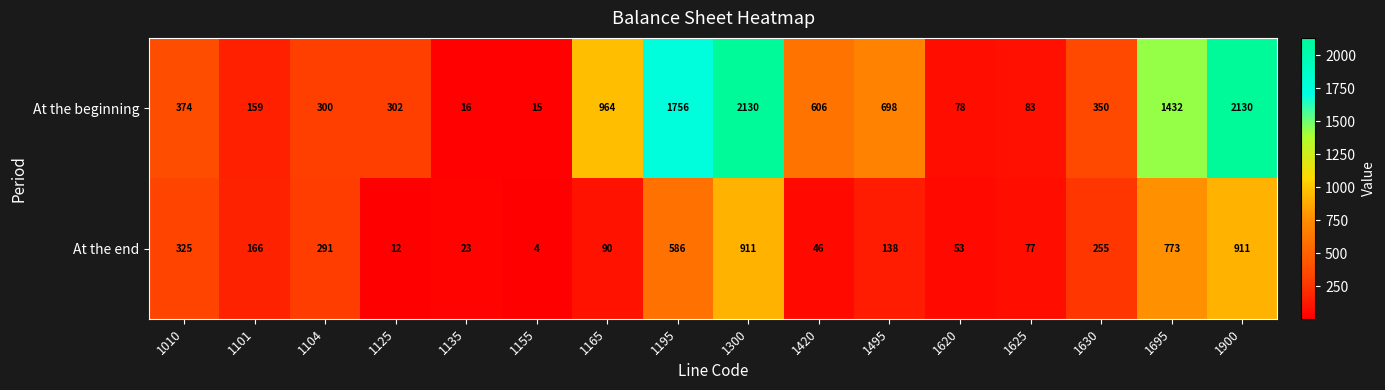

At which label does At the beginning reach its minimum?

1155